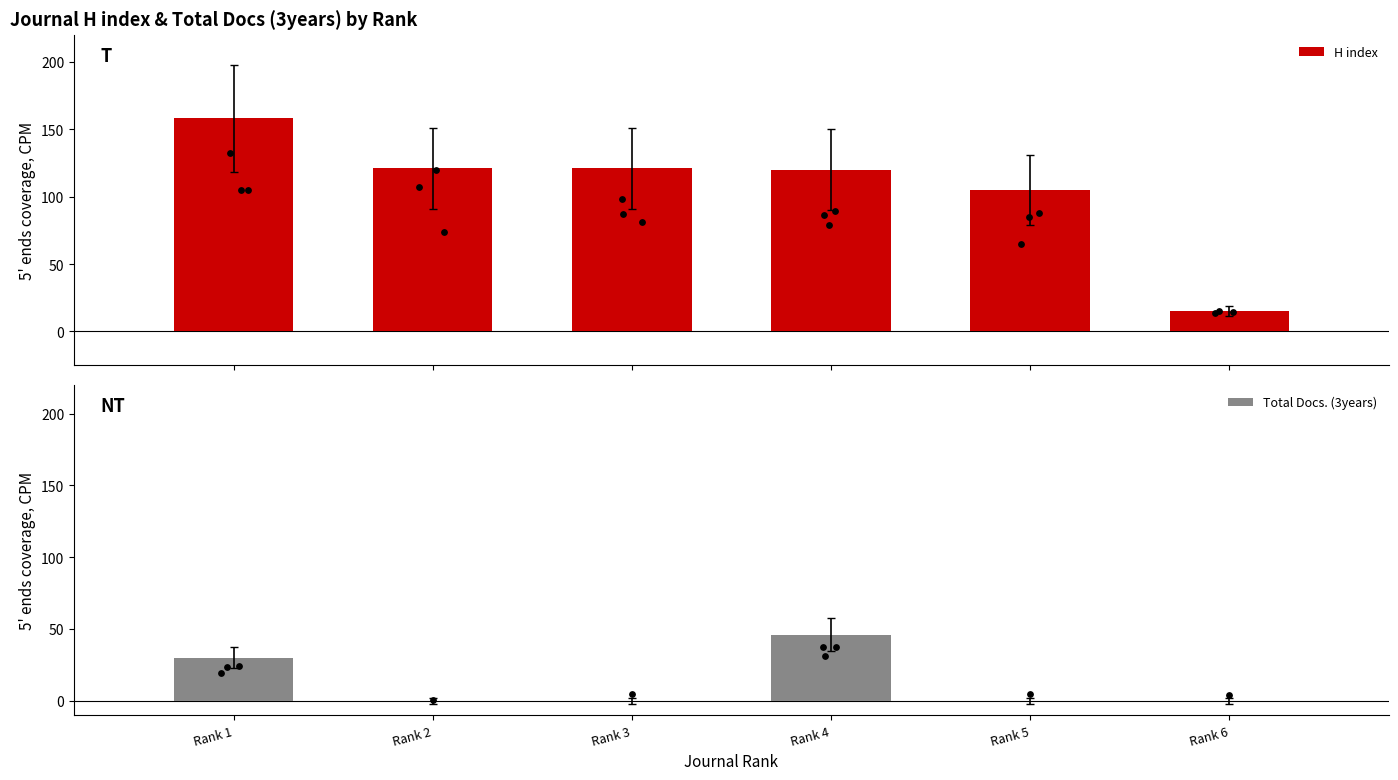

What is the total value across all series at Rank 2?

121